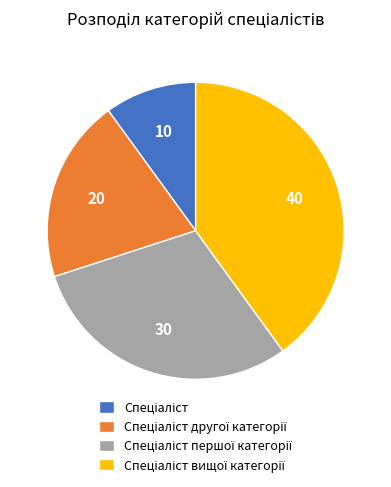

Is there a majority slice in this chart?

No